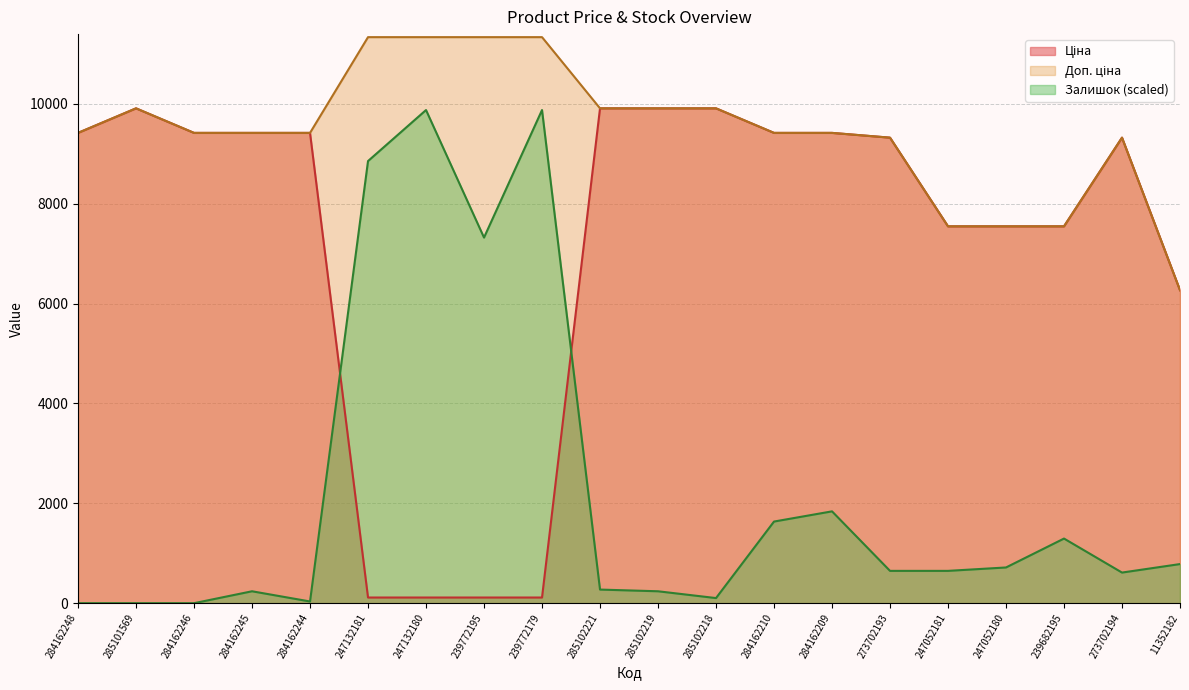

How many values in the Залишок series are below 646?

9